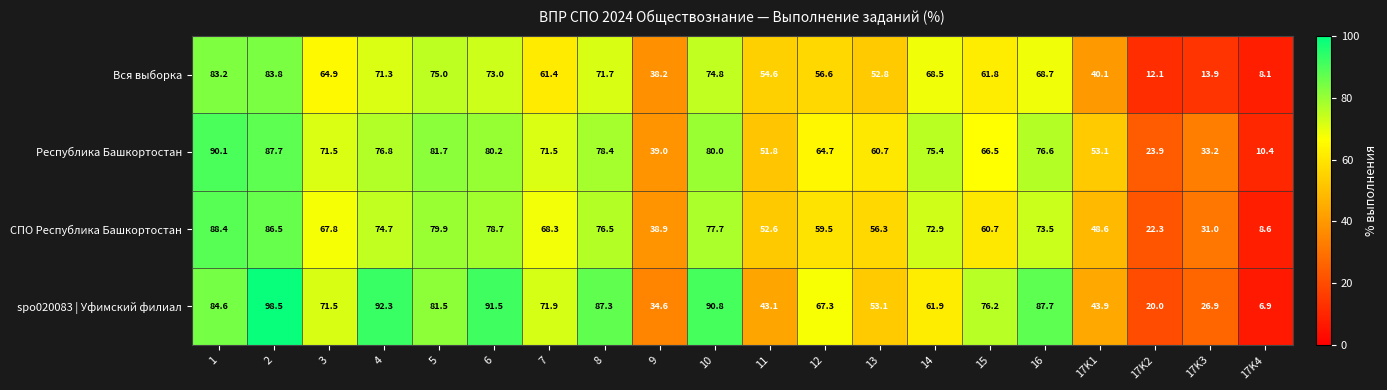

What is the minimum value shown in the chart?

6.9